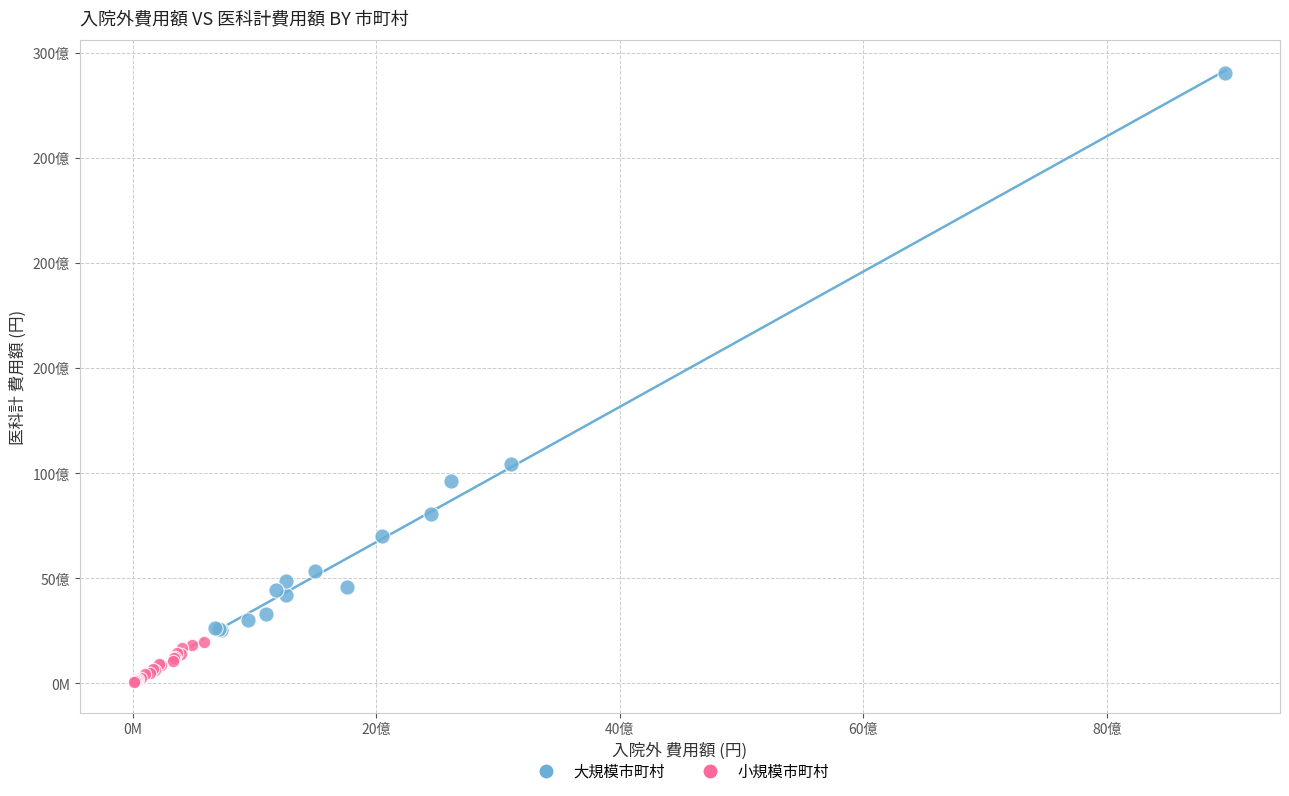

Which series reaches the maximum Y coordinate?

大規模市町村